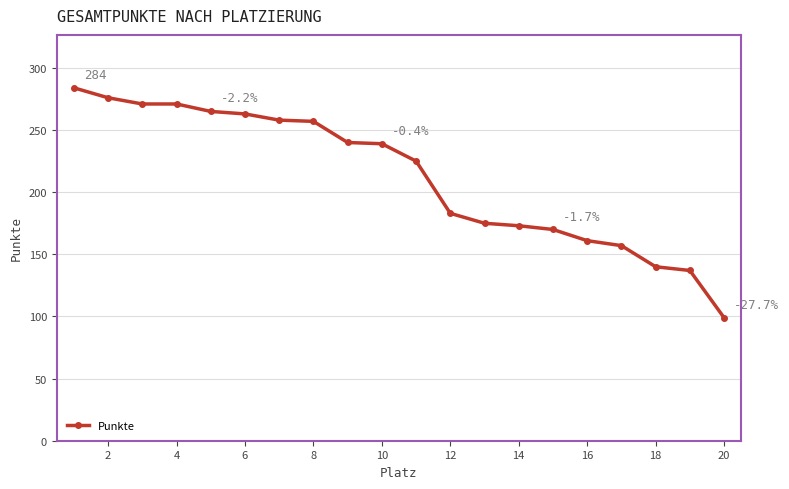

What is the value of the 4th point from the left?

271